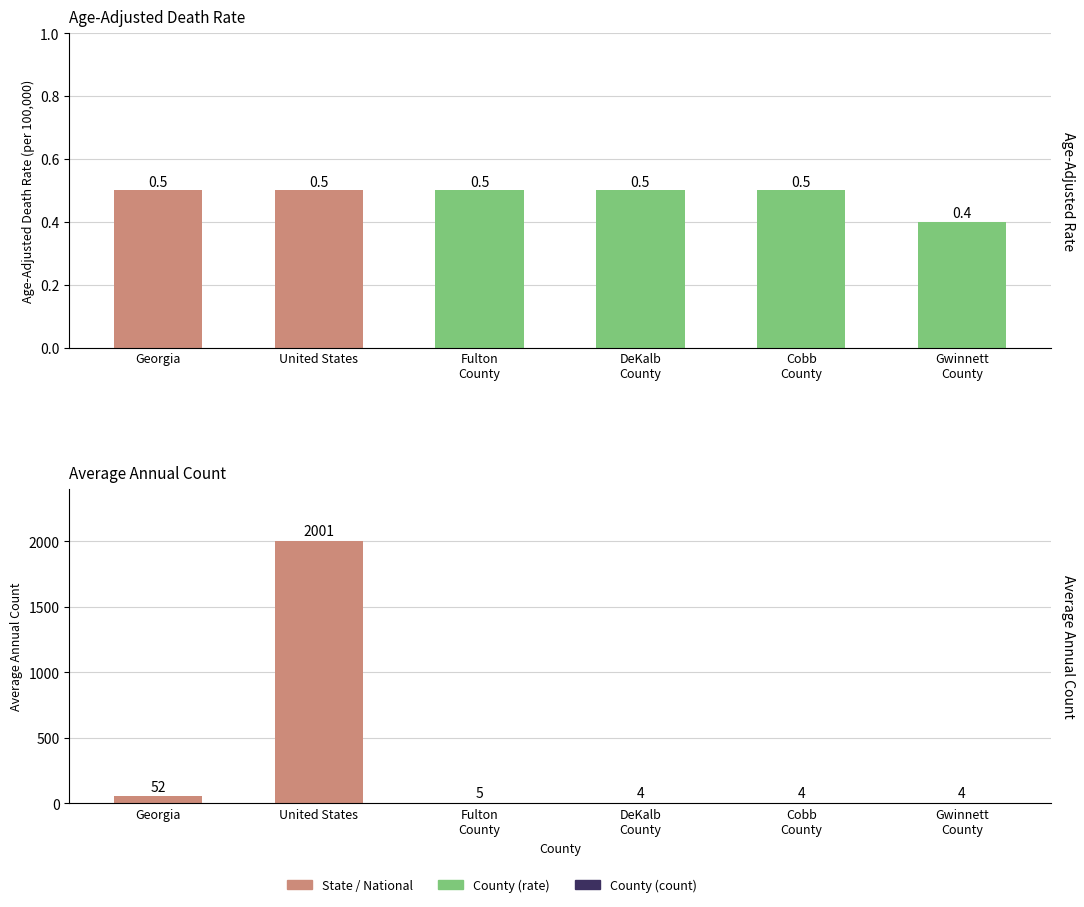

Does the chart contain stacked bars?

No